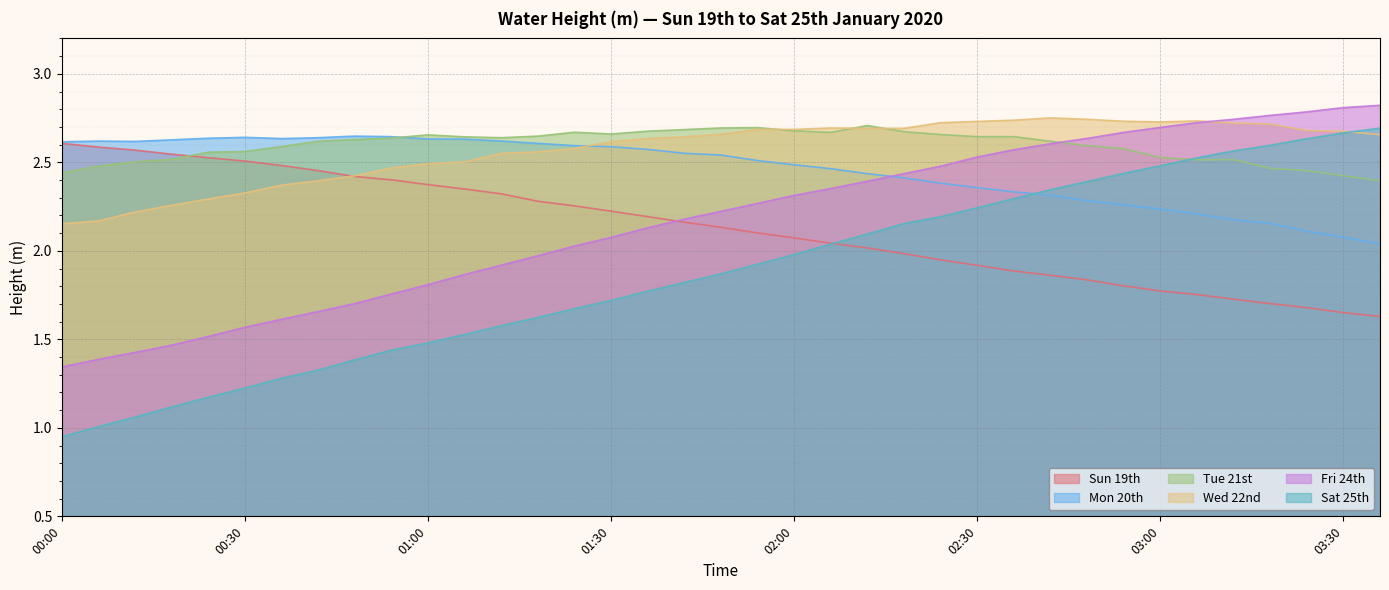

True or false: Tue 21st has more than 0 points higher than both neighbors.

True